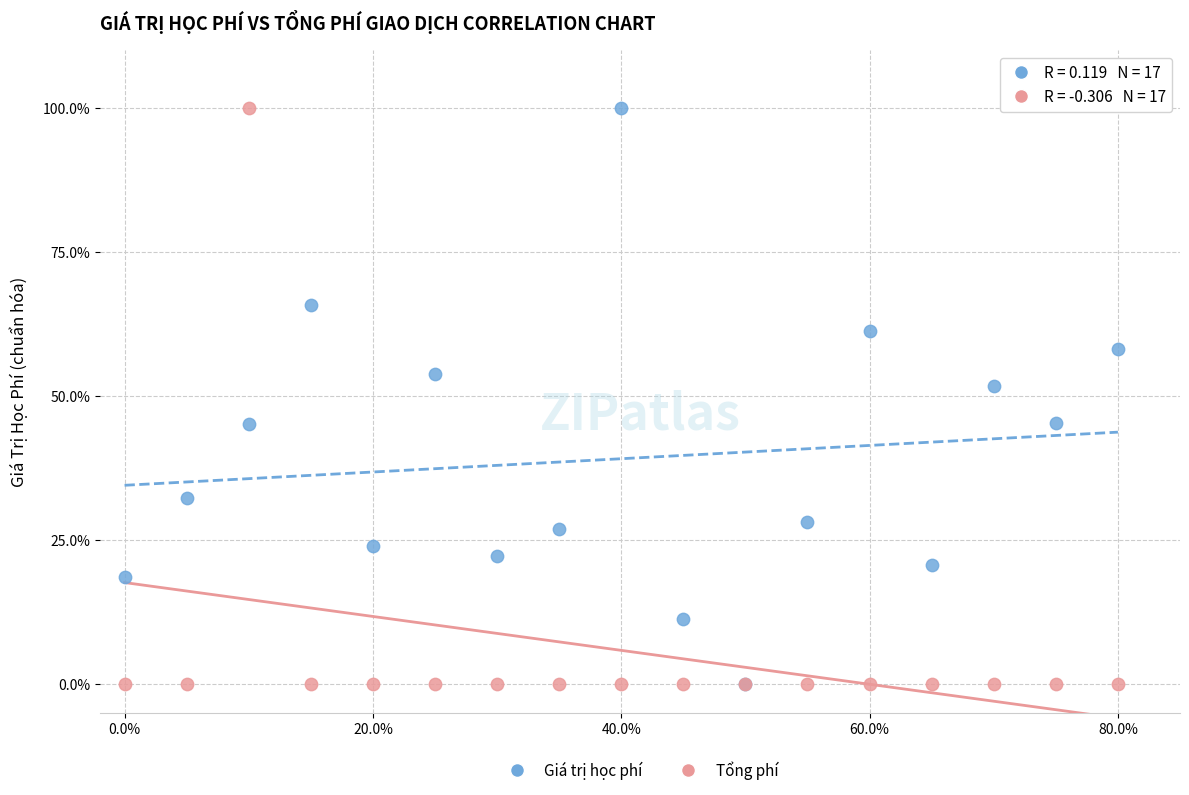

Across all series, what Y value is closest to 50?

51.7